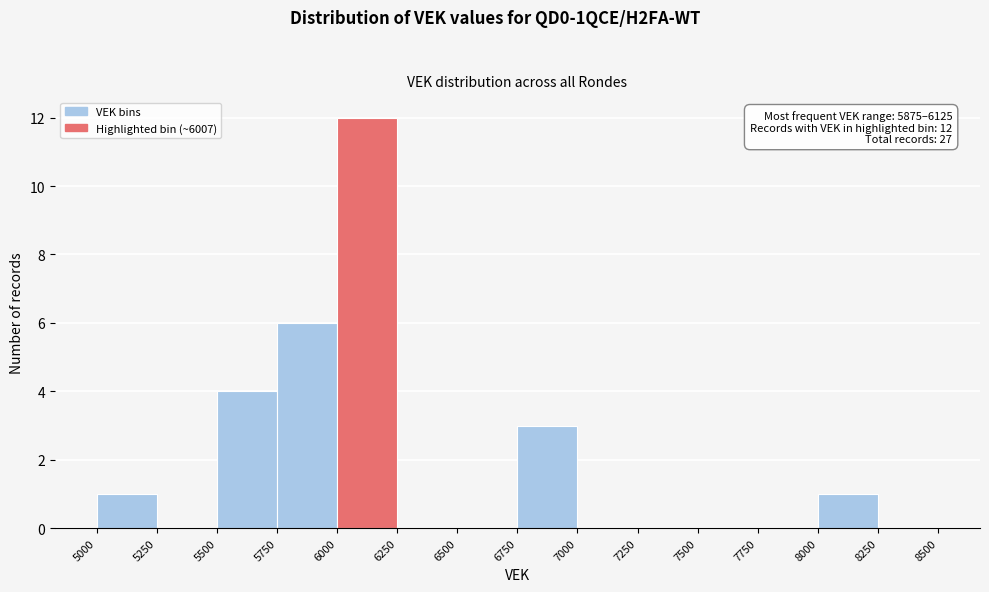

Over which range of the x-axis is the bar tallest?

6000 to 6250